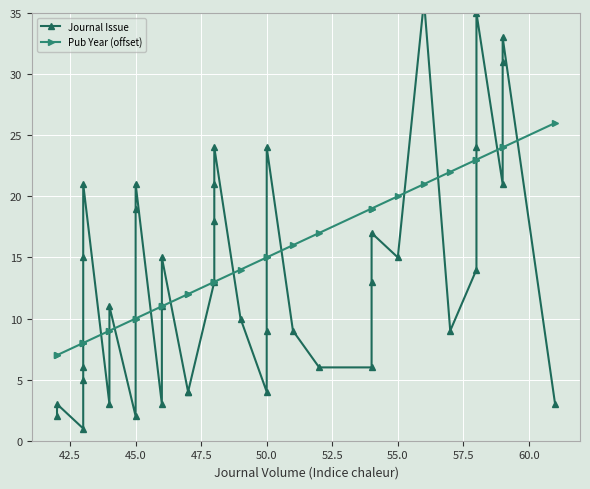

In Journal Issue, how many points are higher than both neighbors (excluding endpoints)?

11